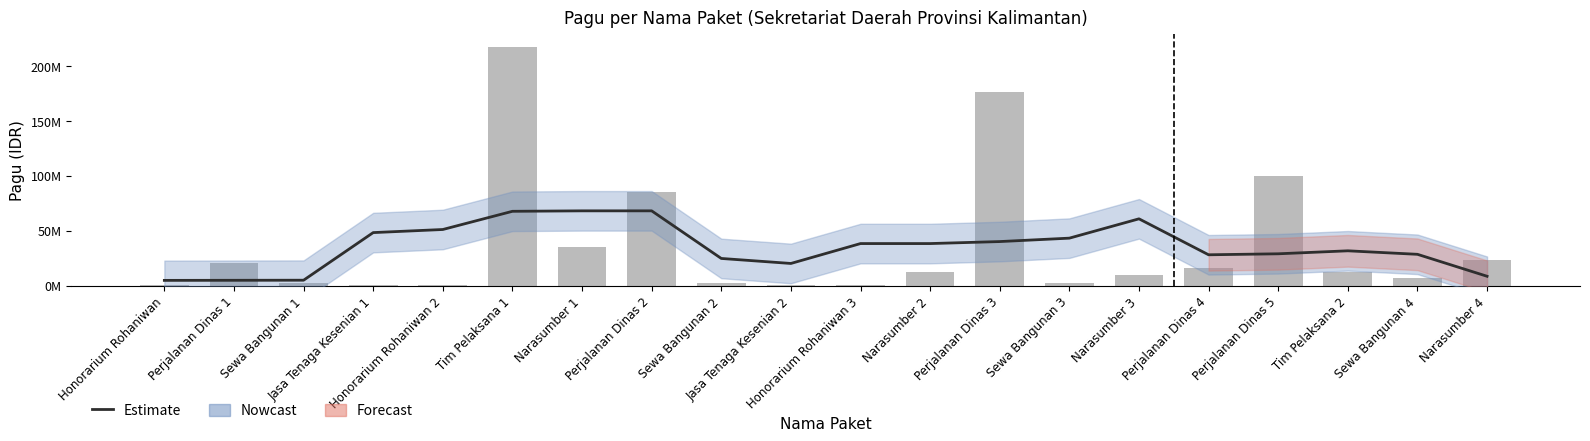

What is the label of the 1st bar from the left?

Honorarium Rohaniwan